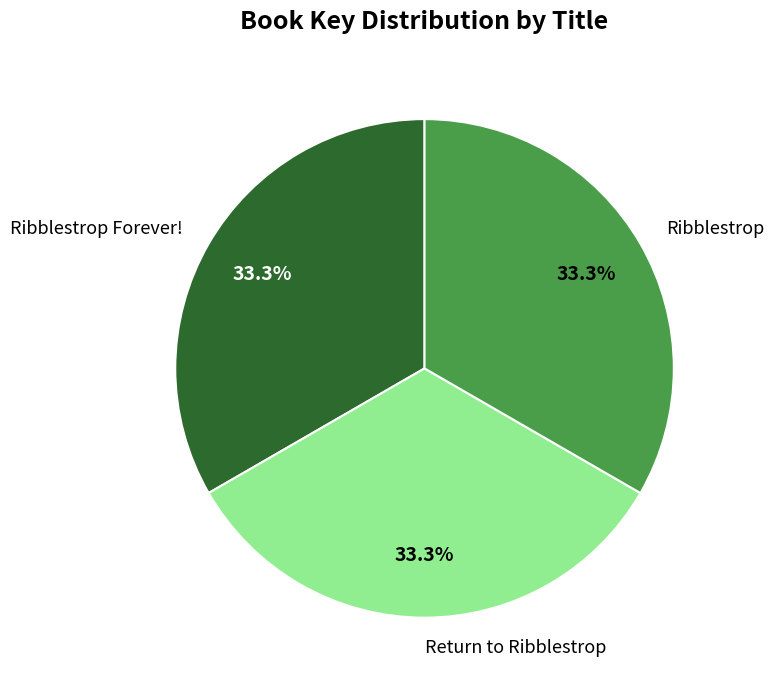

True or false: Return to Ribblestrop accounts for 33% of the total.

True